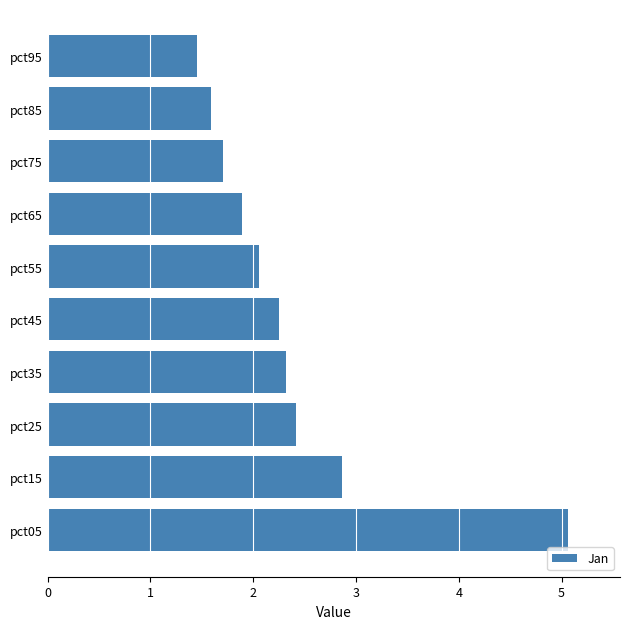

What is the minimum value shown in the chart?

1.5